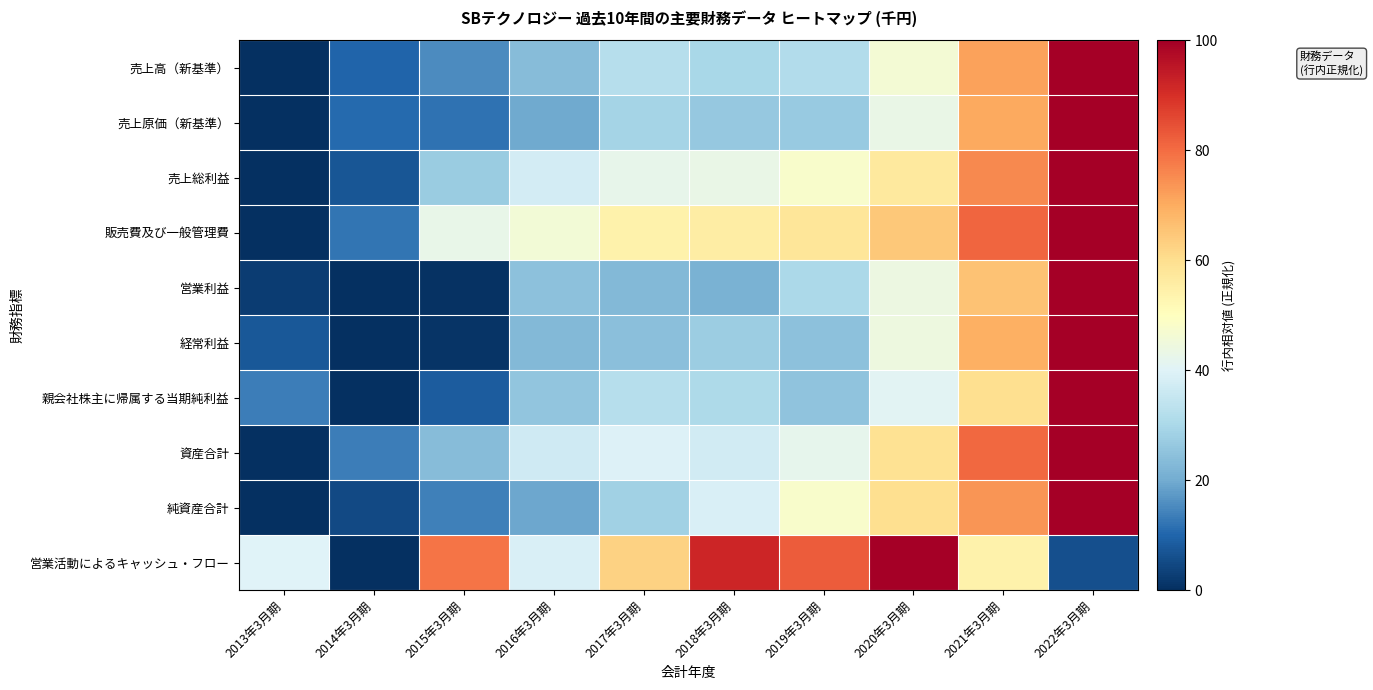

How many categories are shown in the chart?

10